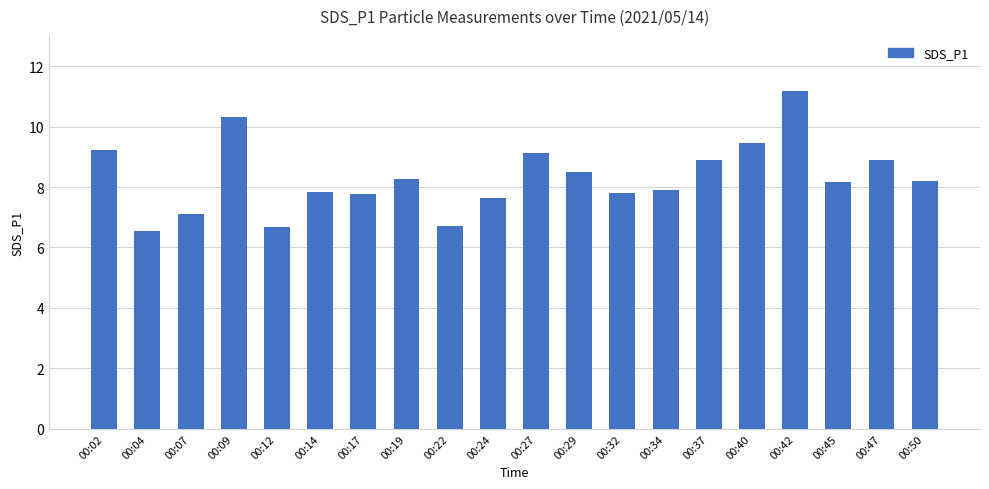

At which category does the chart reach its minimum across all series?

00:04